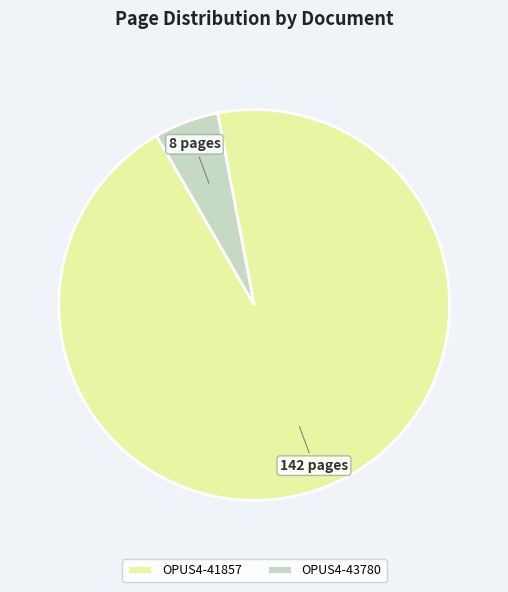

Is the sum of OPUS4-43780 and OPUS4-41857 greater than half?

Yes